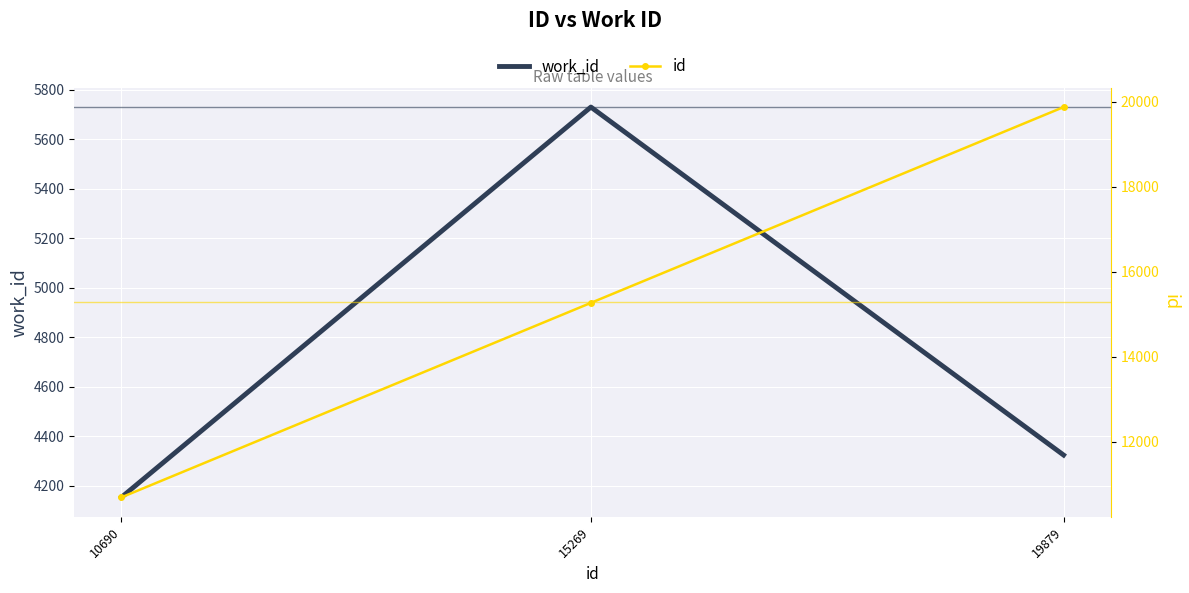

At which label does work_id first exceed 4324?

15269